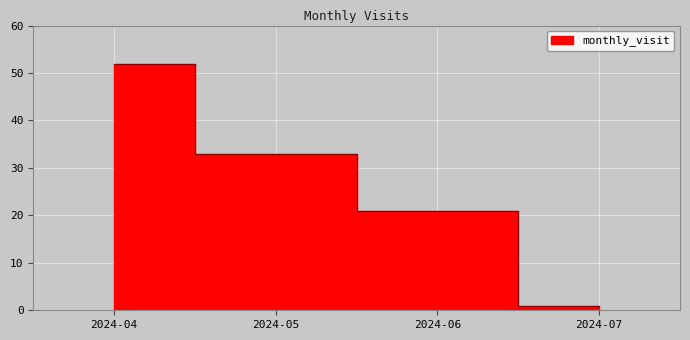

Rank the categories by value from highest to lowest.

2024-04, 2024-05, 2024-06, 2024-07